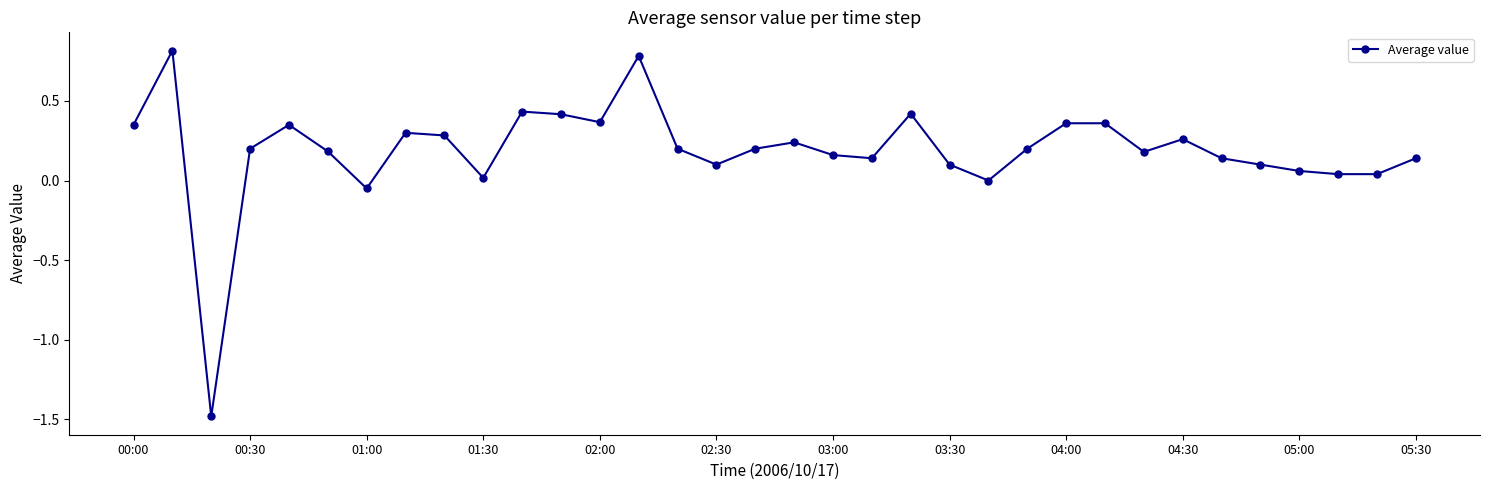

What is the greatest value displayed?

0.8